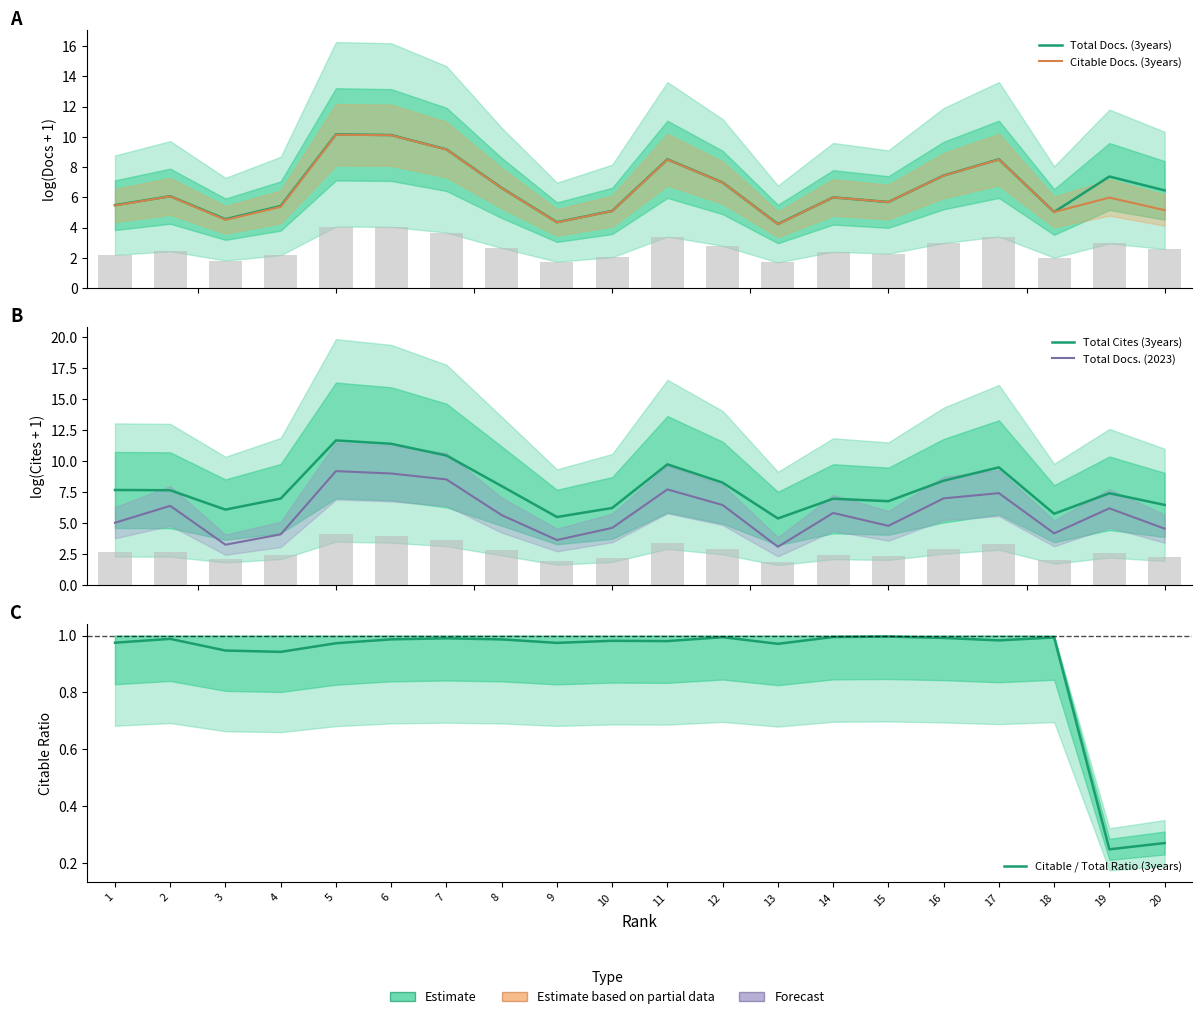

Rank the categories by Citable / Total Ratio (3years) value from lowest to highest.

19, 20, 4, 3, 13, 5, 9, 1, 11, 10, 17, 8, 6, 2, 7, 16, 18, 12, 14, 15